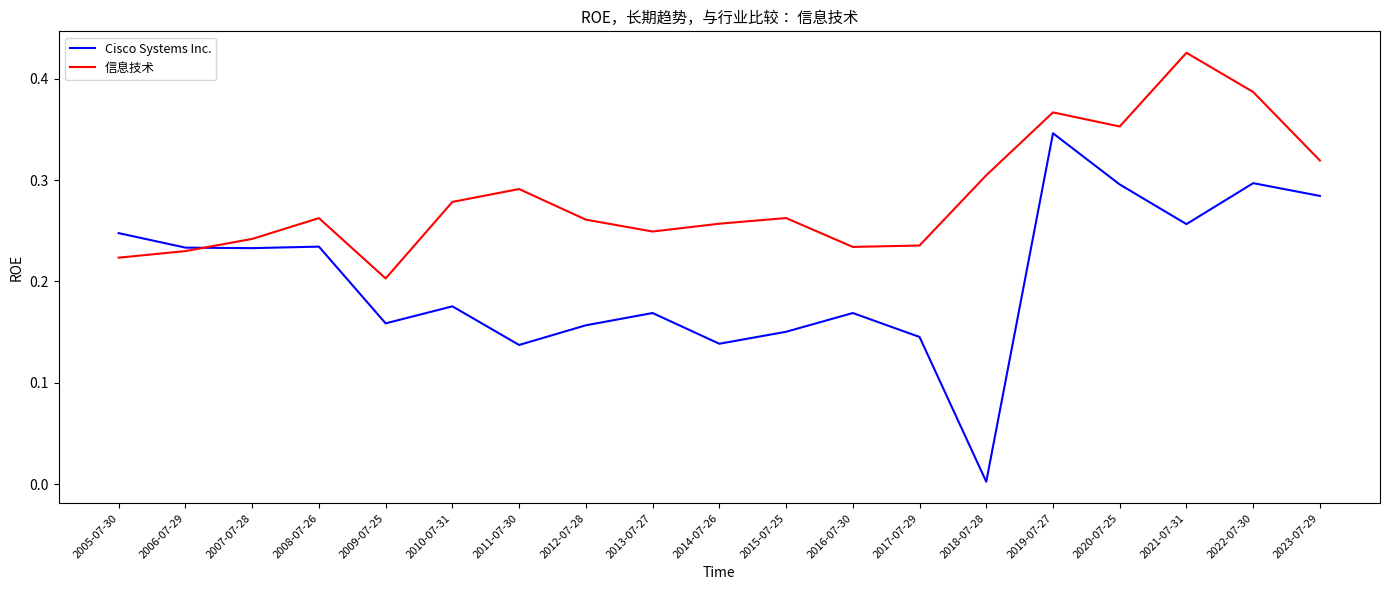

Rank the series by their maximum value, from highest to lowest.

信息技术, Cisco Systems Inc.